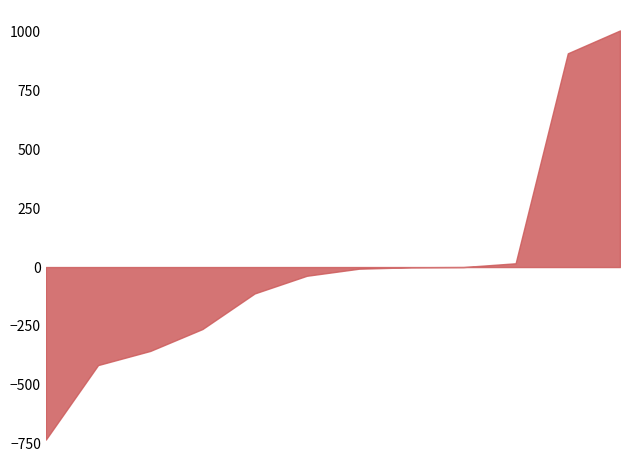

What is the minimum value shown in the chart?

-732